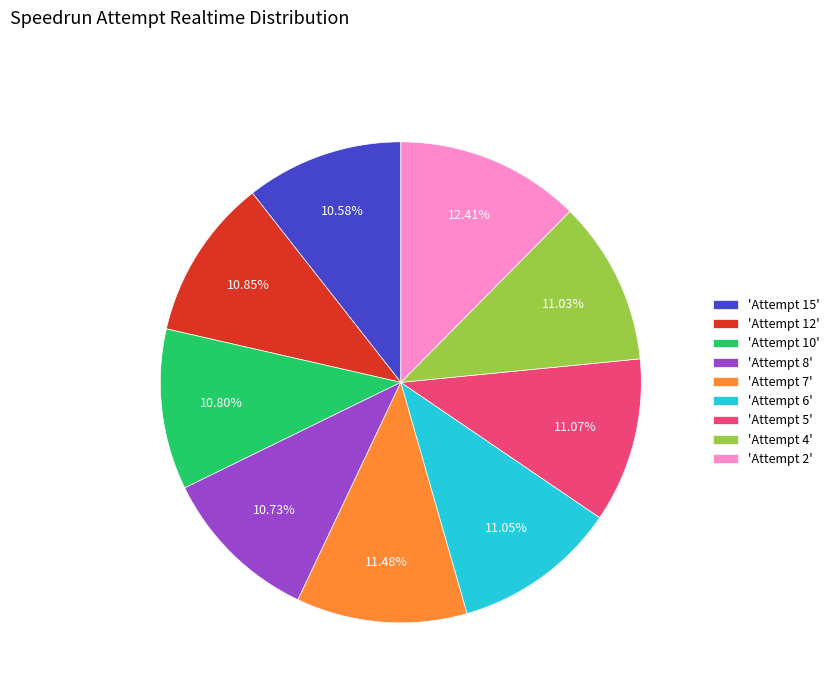

How many slices are in this pie chart?

9